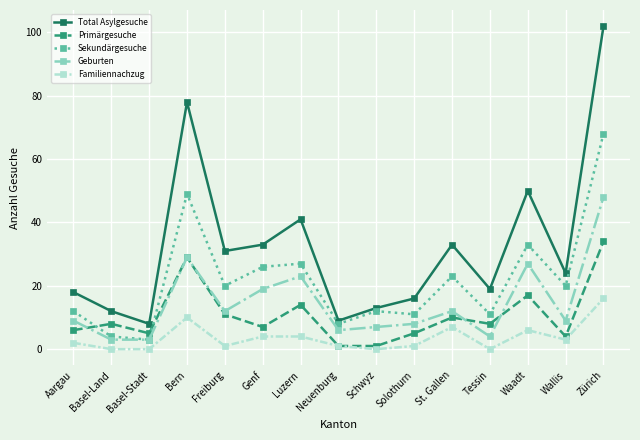

Which category has the highest value in the Primärgesuche series?

Zürich